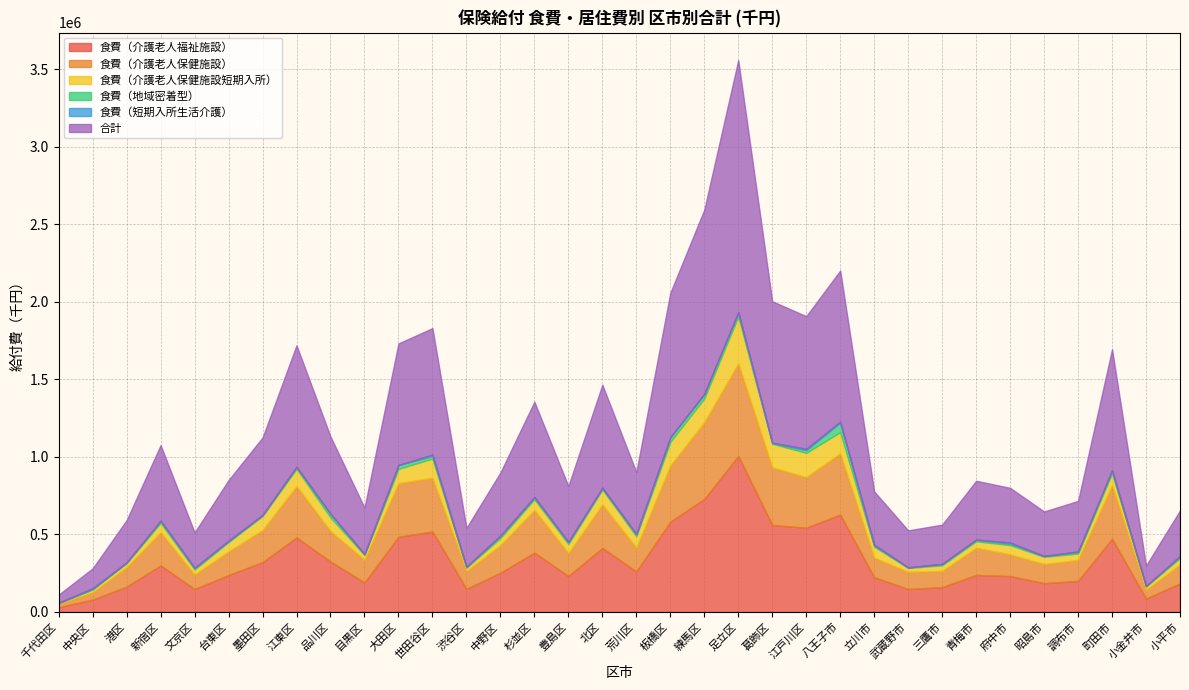

At how many categories does at least one series exceed 1143045?

2